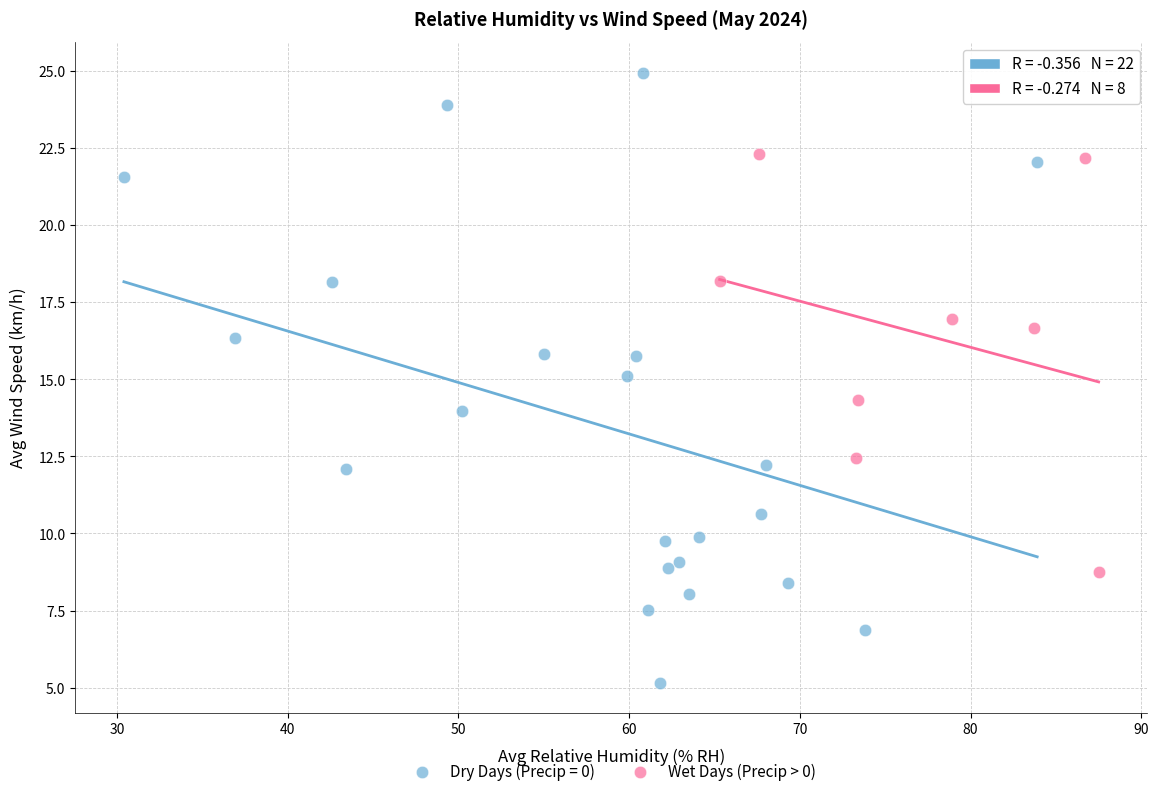

Which series contains the highest Y value?

Dry Days (Precip = 0)